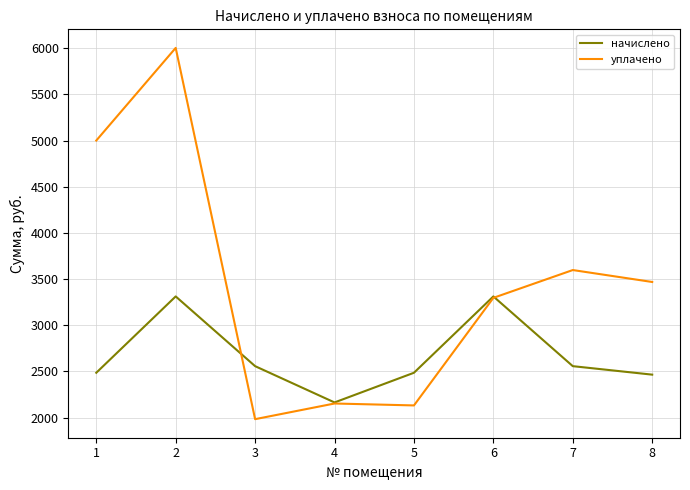

What is the difference between the уплачено values at 4 and 7?

1445.2